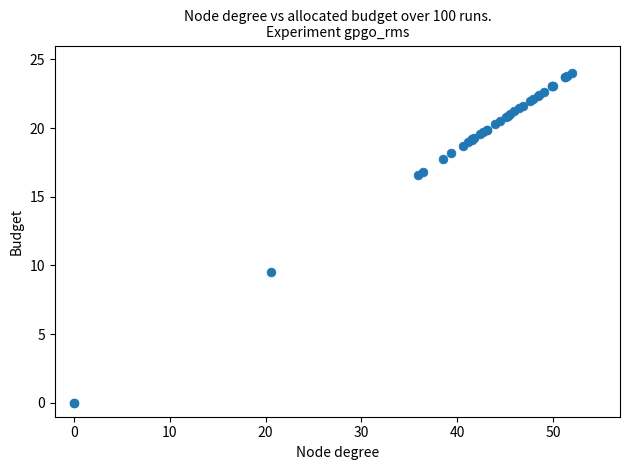

What Y value in the scatter plot is closest to 12?

9.5